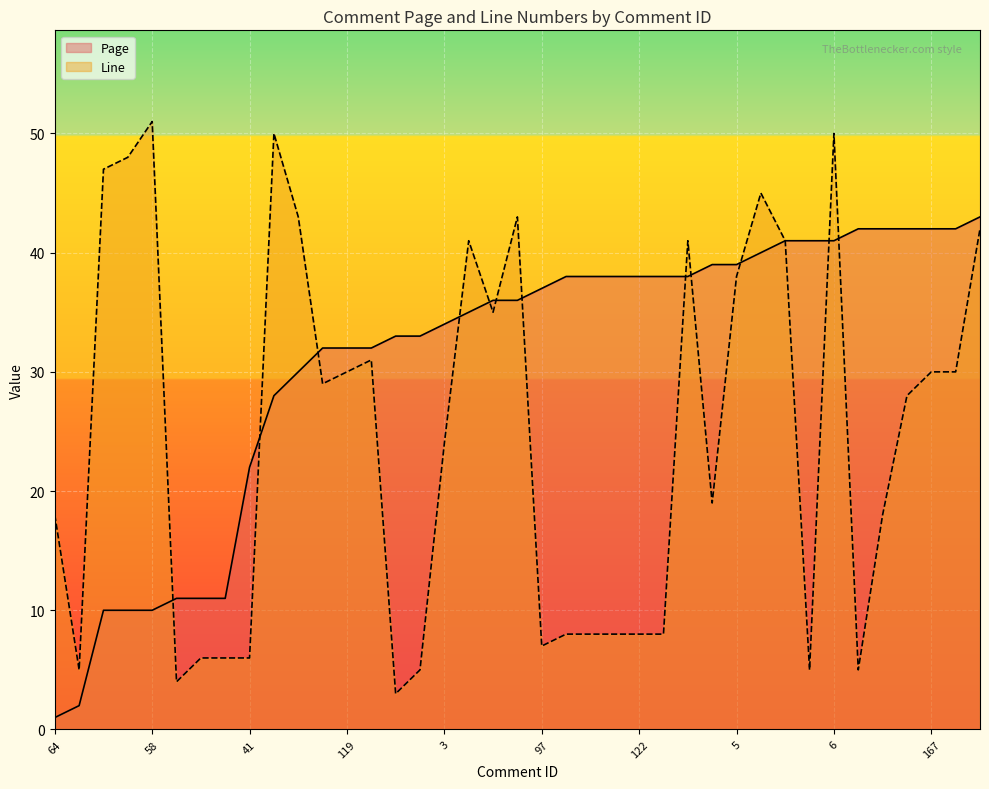

At which label is Line closest to 27?

166